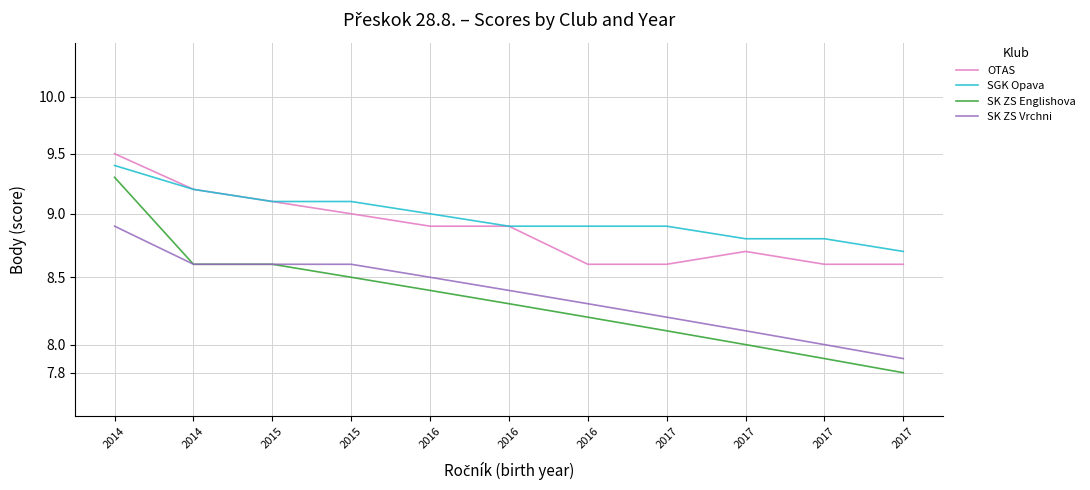

True or false: OTAS has more than 2 interior local peaks.

False